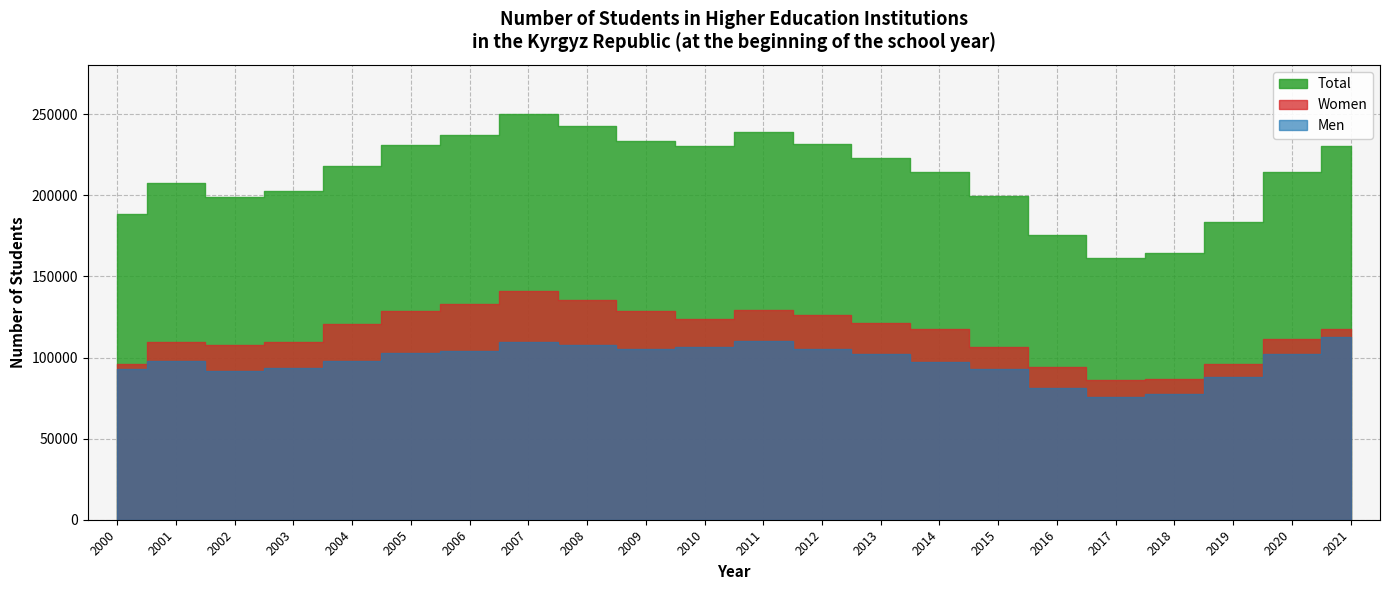

What is the average value of the Total series?

212710